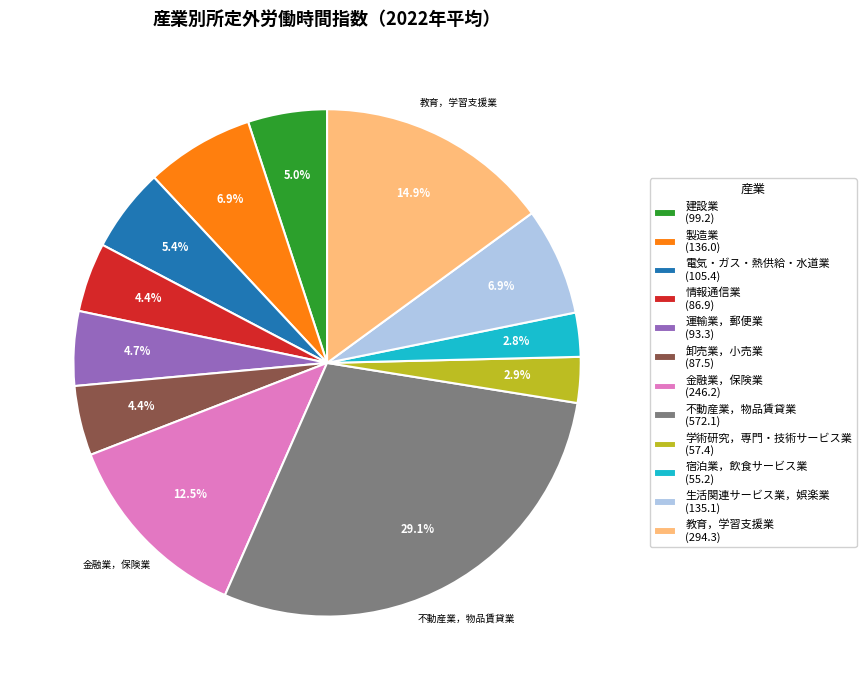

True or false: 情報通信業 accounts for 16% of the total.

False